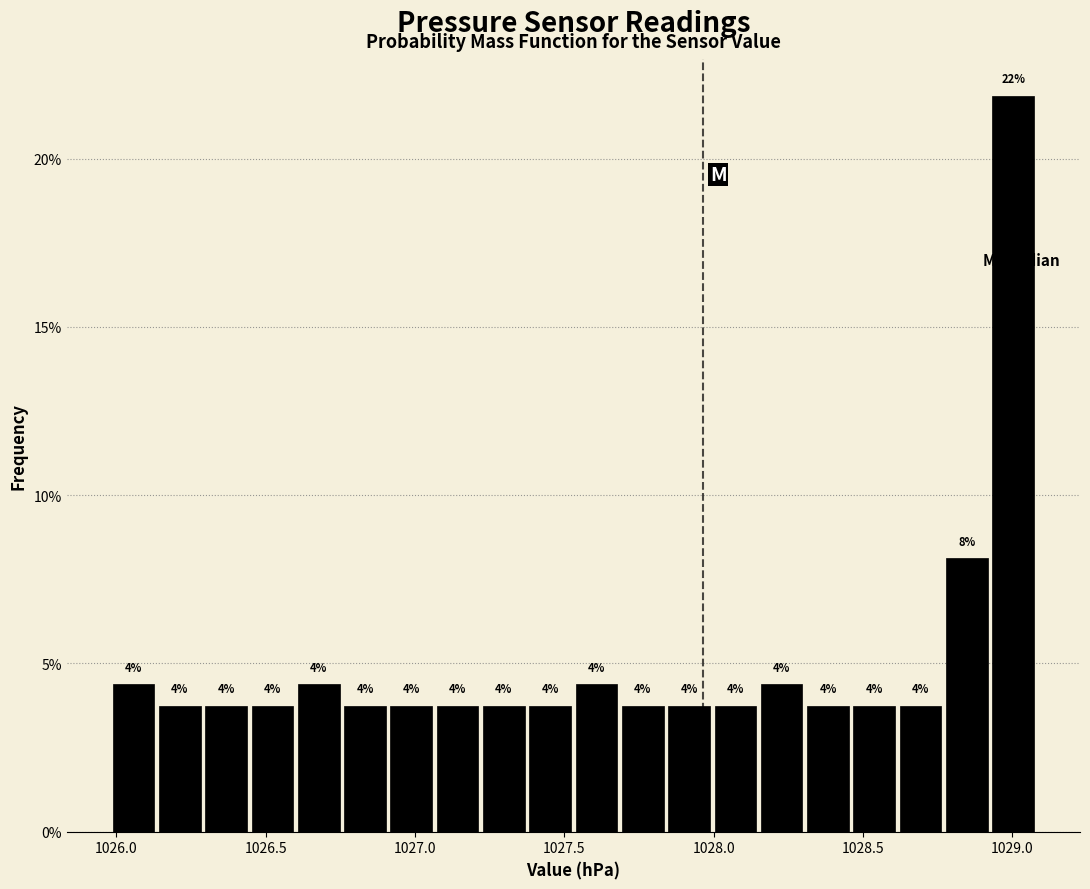

Around what value on the x-axis is the tallest bar? Give the approximate position of its centre, as read against the axis.

1029.00